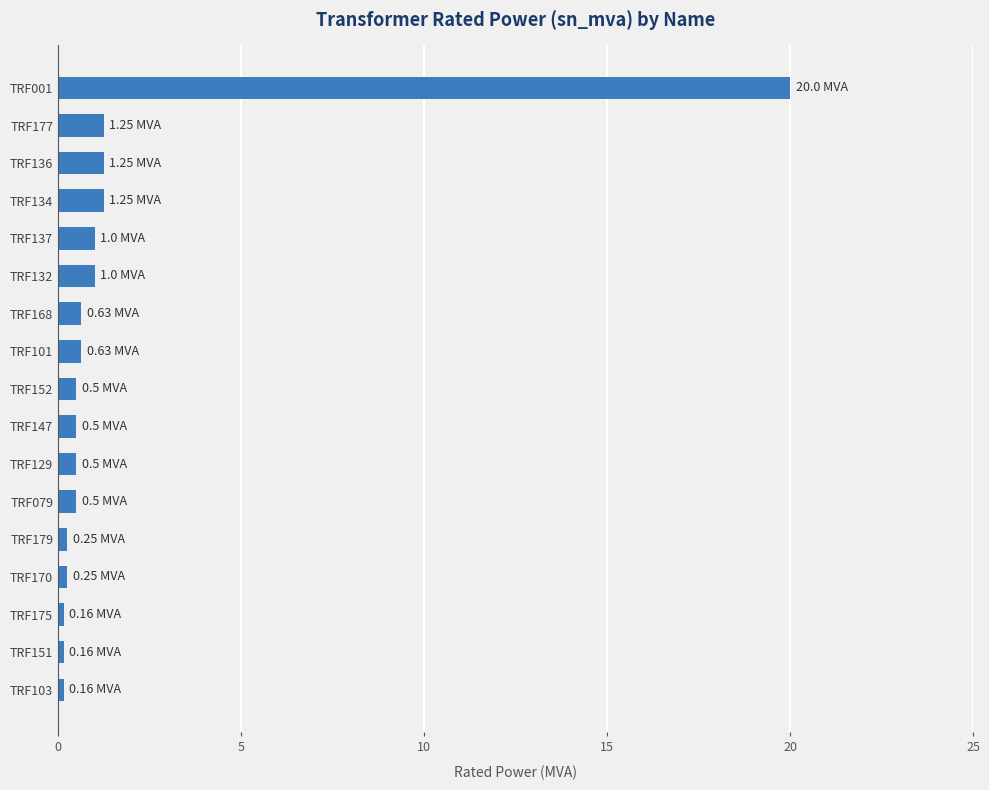

What is the maximum value shown in the chart?

20.0